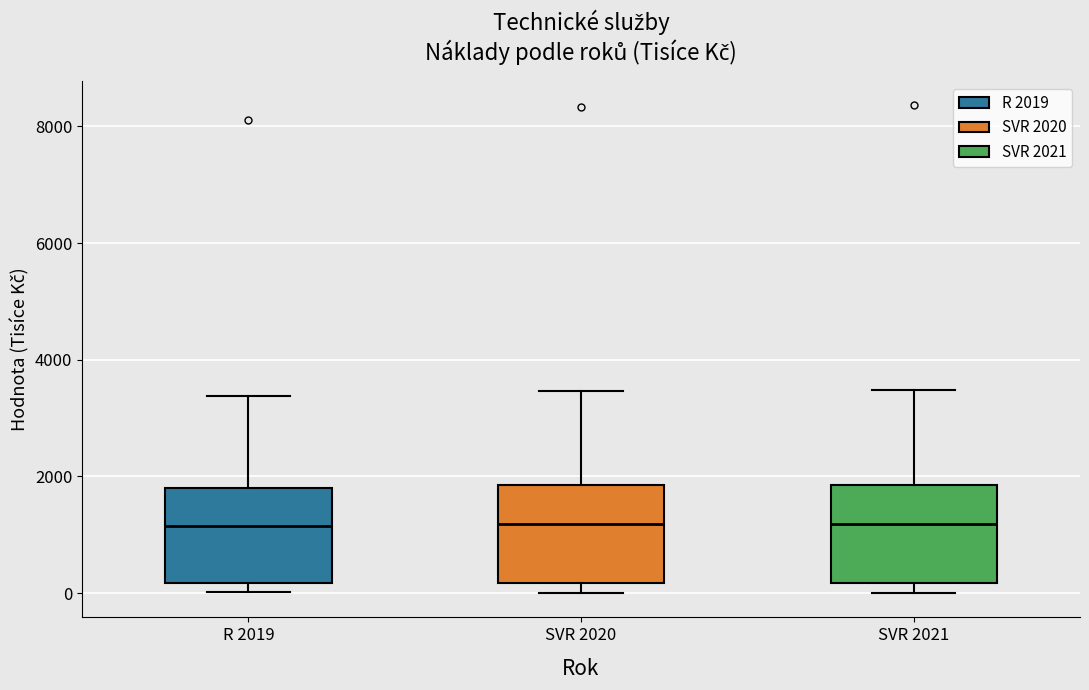

Where does the median line of the box for SVR 2021 sit on the y-axis? The values are not printed on the chart, so give them approximately, as read against the axis.

1200